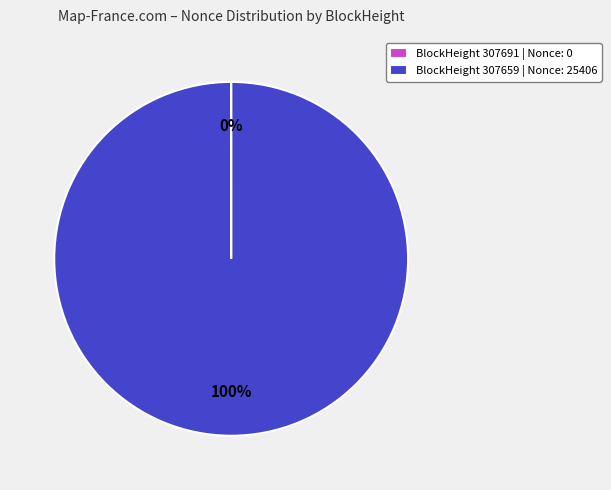

To the nearest percent, what percentage of the pie is BlockHeight 307659 | Nonce: 25406?

100%